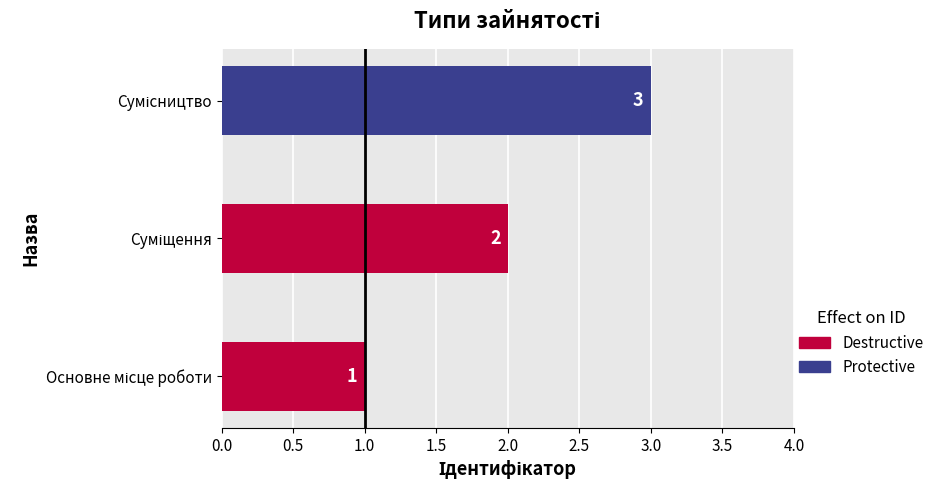

How many bars are there in total?

3